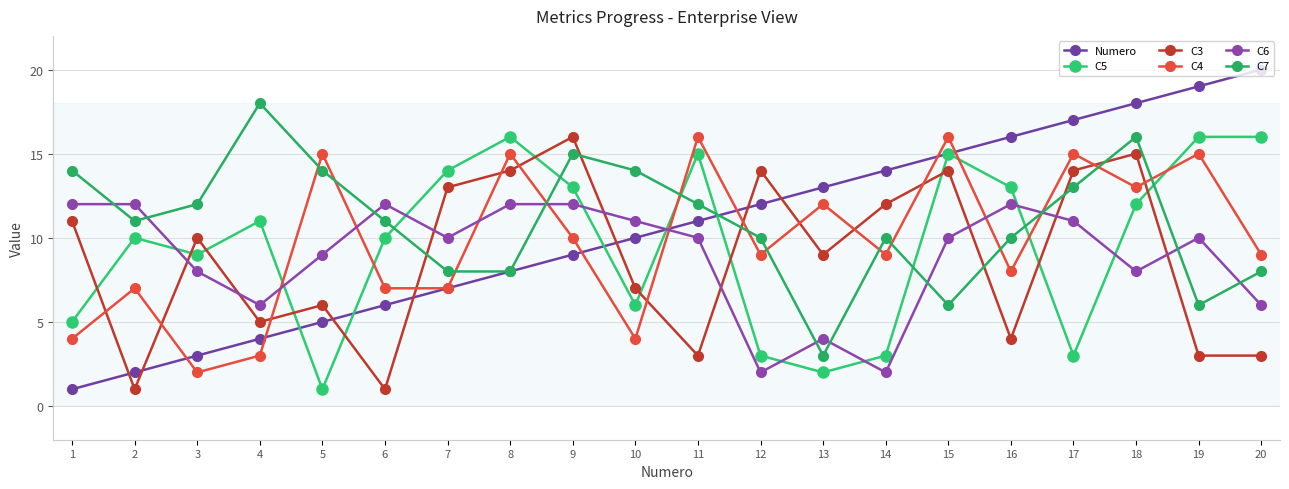

Is the value of C7 at 12 greater than the value of C4 at 14?

Yes